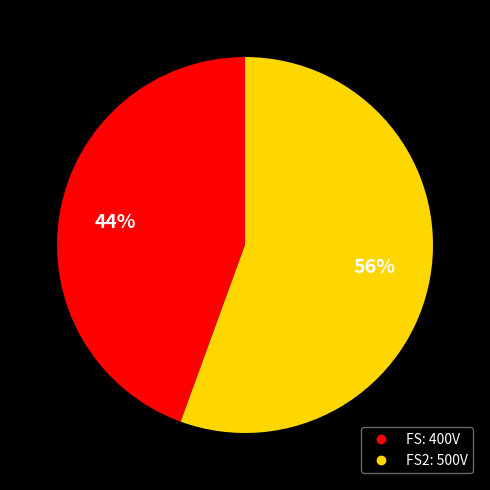

To the nearest percent, what is the average slice percentage?

50%